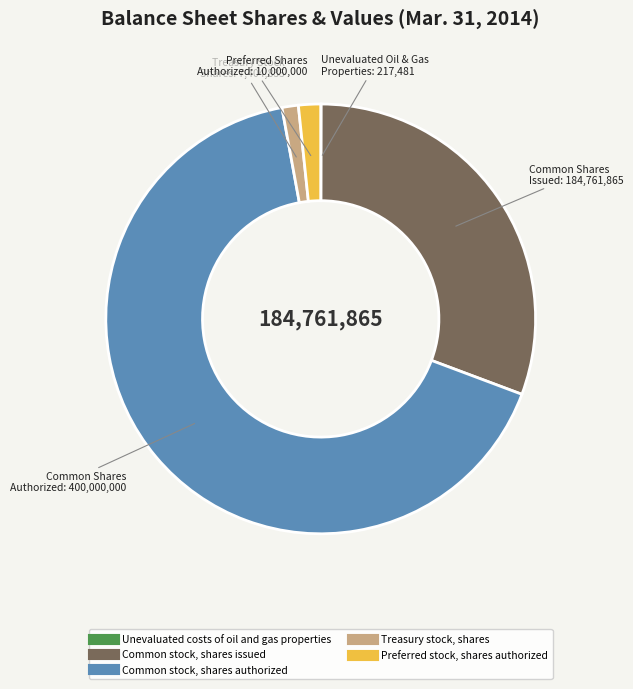

Between Treasury stock, shares and Common stock, shares authorized, which is larger?

Common stock, shares authorized